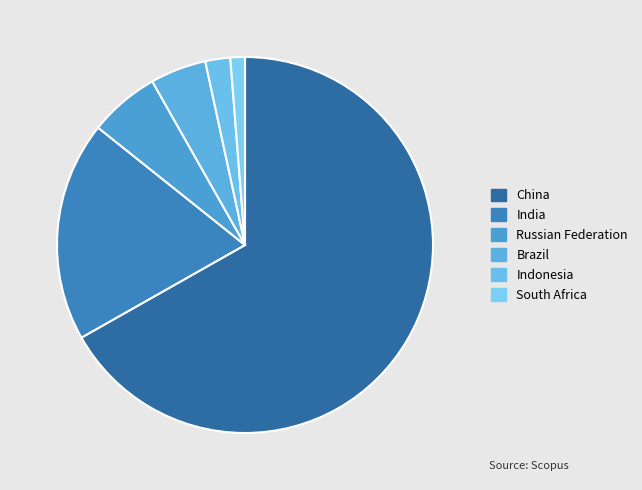

How many slices are in this pie chart?

6